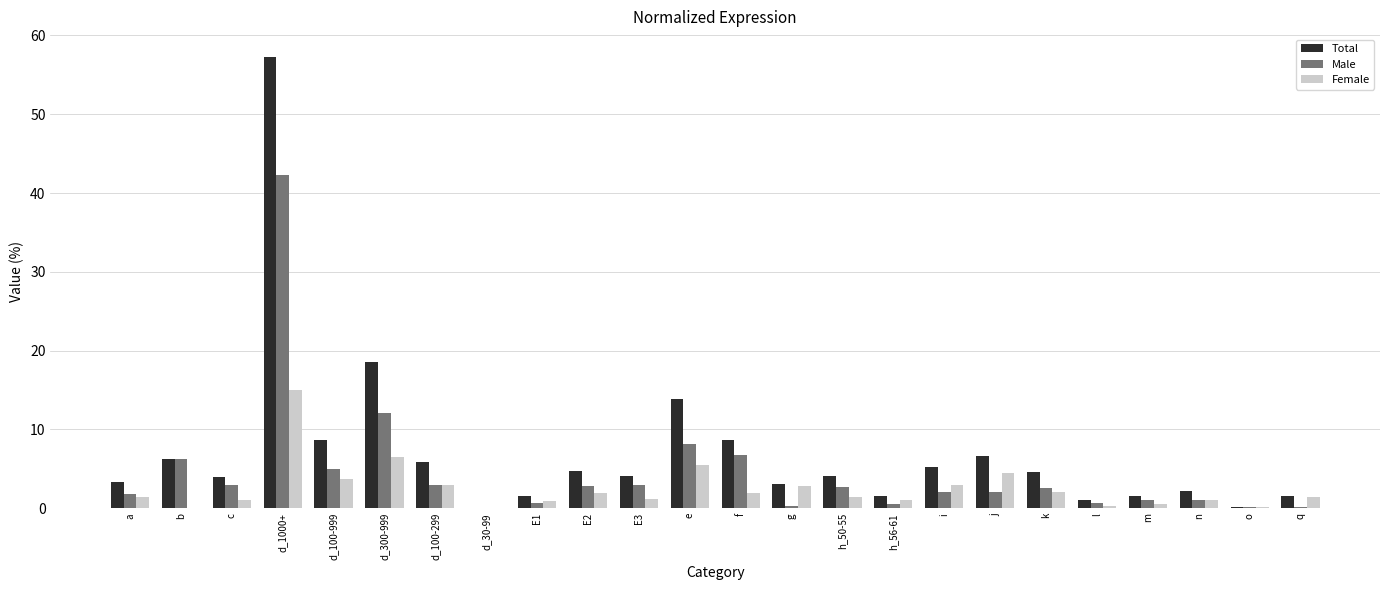

Between d_1000+ and o, which series saw the biggest shift?

Total